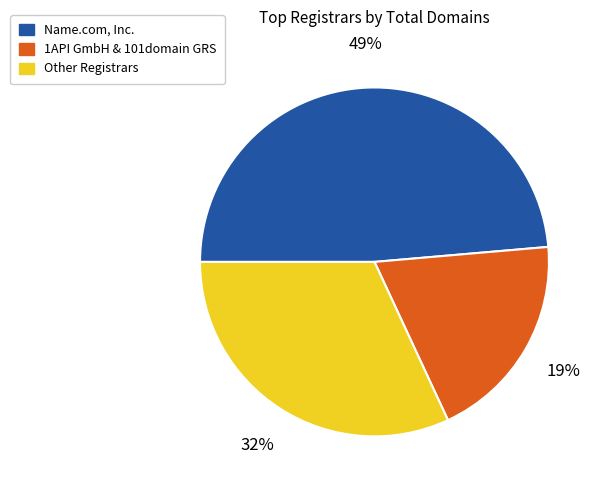

To the nearest percent, what is the average slice percentage?

33%